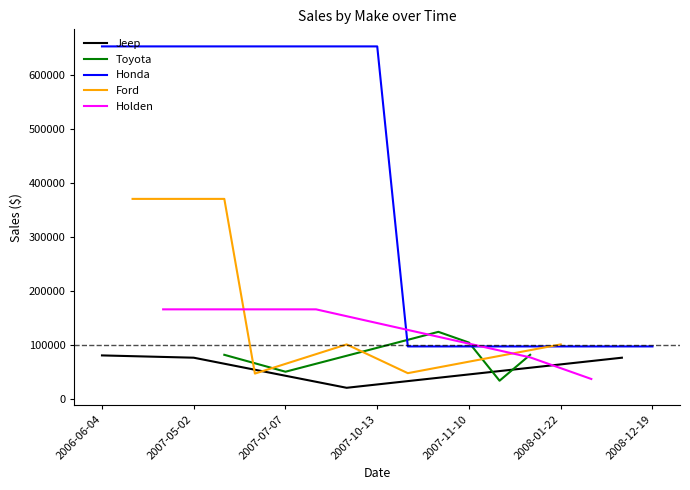

True or false: Jeep has more than 2 interior local peaks.

False